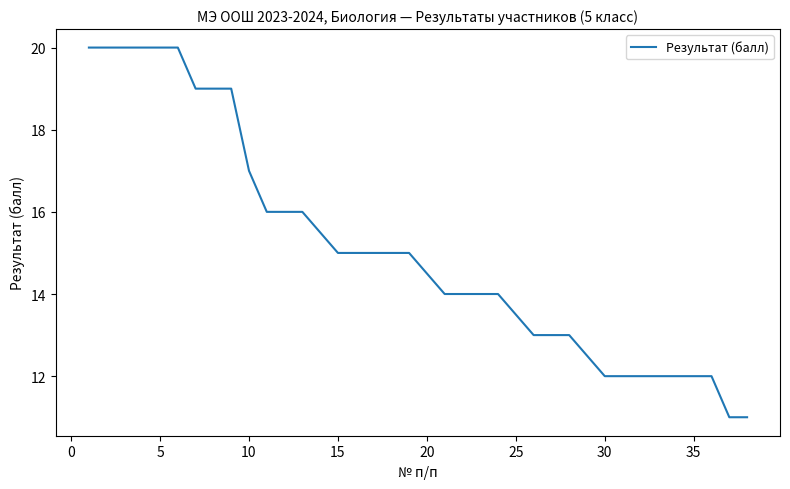

What is the difference between the maximum and minimum values?

9.0